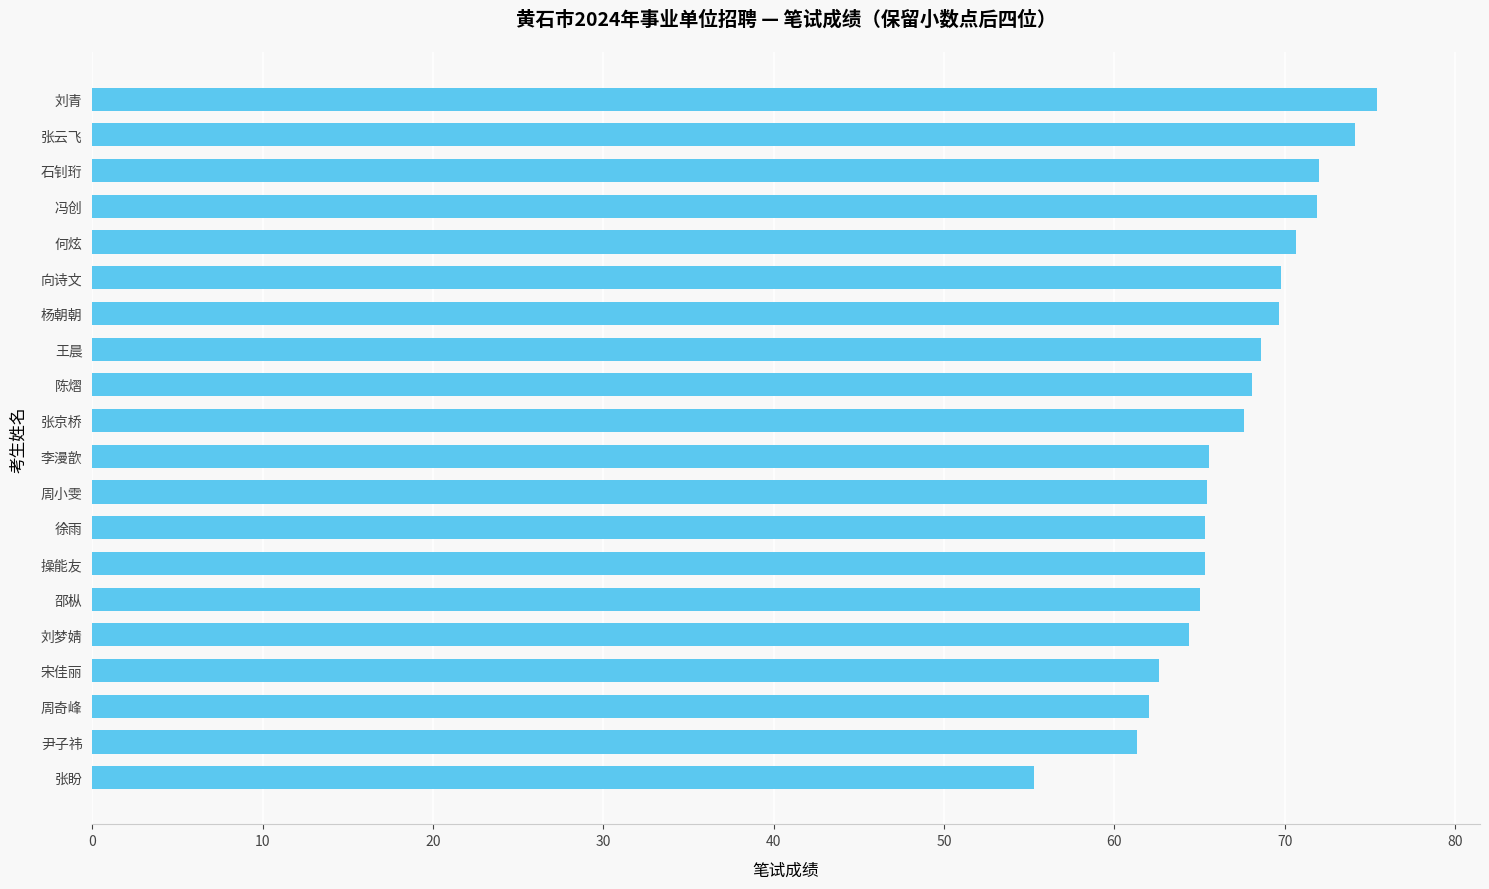

True or false: the data shows 135.5 at 刘青.

False